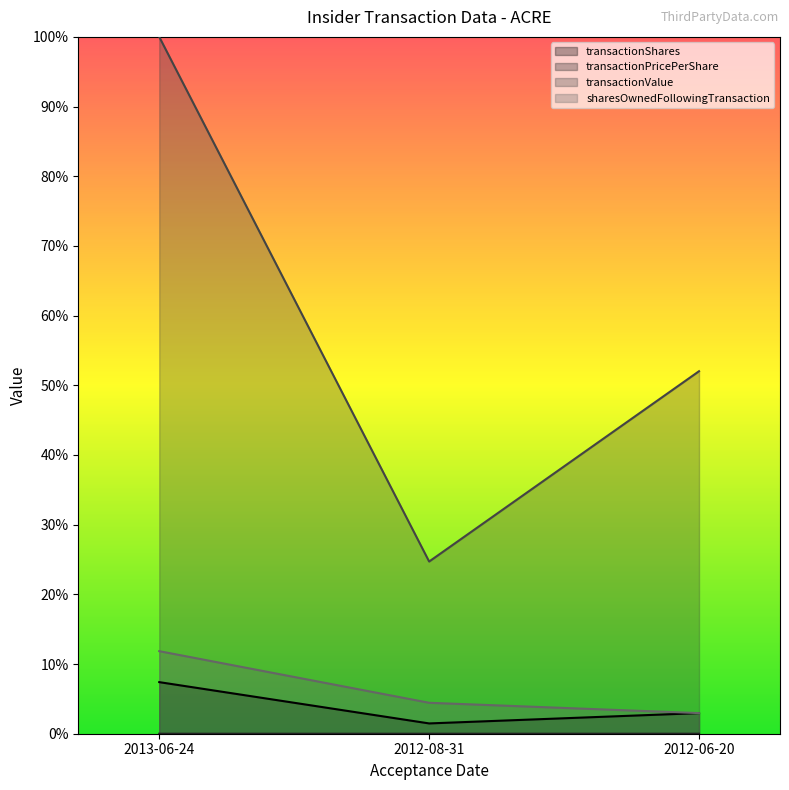

How many sharesOwnedFollowingTransaction values are between 0 and 1?

3